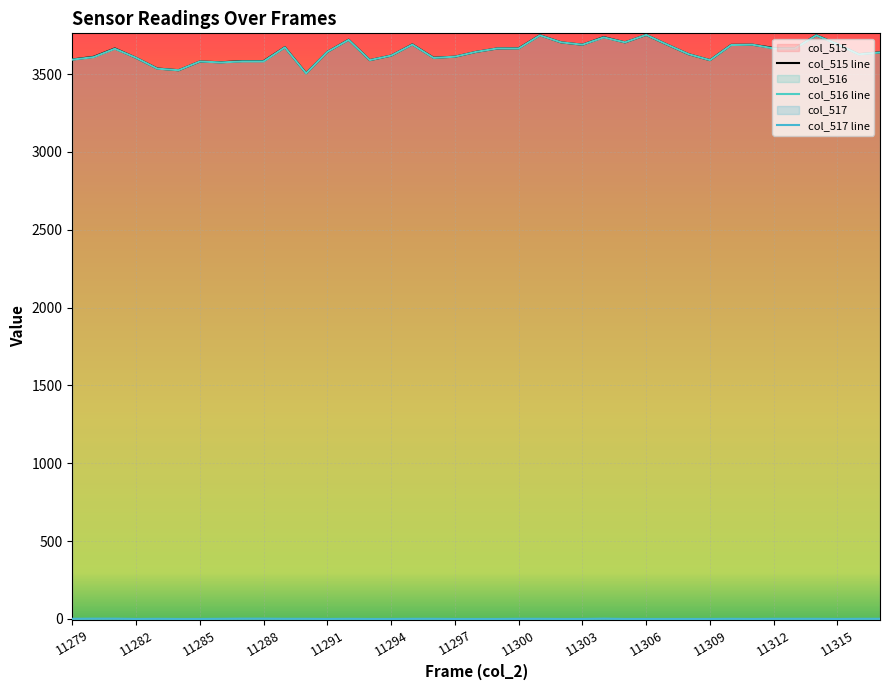

What are all the series names shown in the legend?

col_515, col_516, col_517